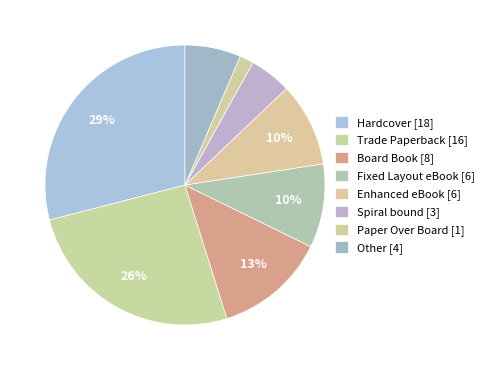

Count the number of slices in the pie.

8